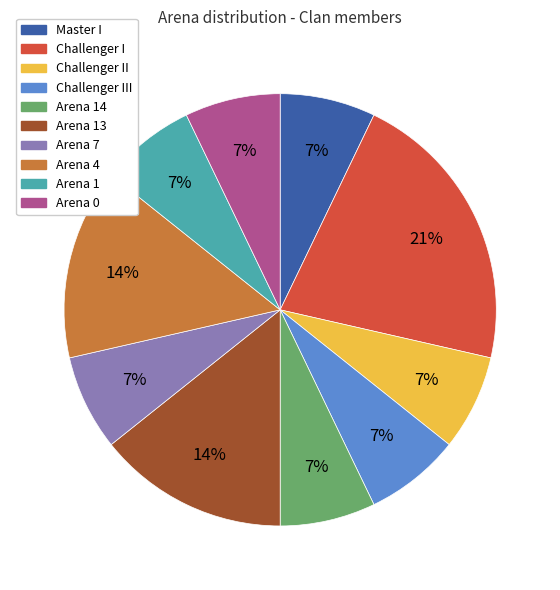

Is there a majority slice in this chart?

No